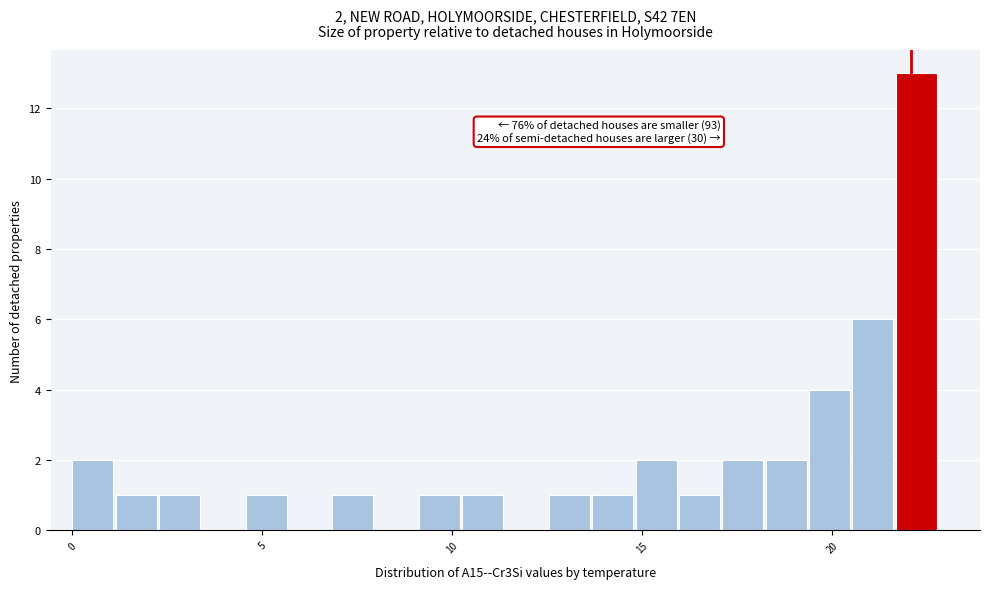

Around what value on the x-axis is the tallest bar? Give the approximate position of its centre, as read against the axis.

22.0